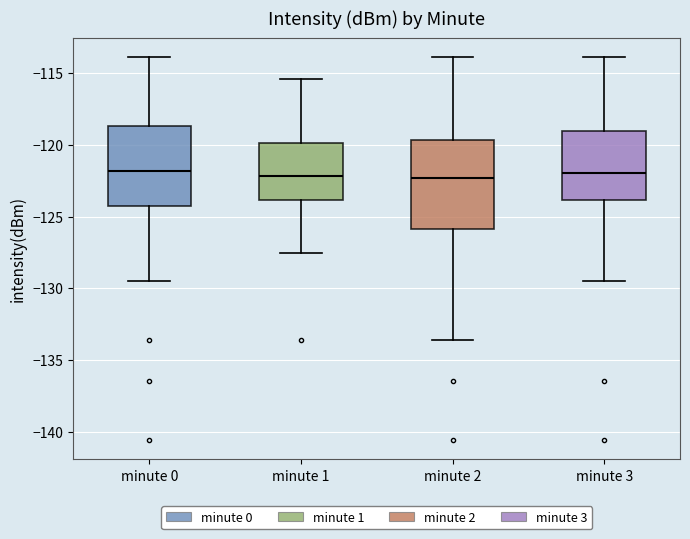

Reading left to right, transcribe this box plot: for each box, give where its median line is, the range the box spans, and where its two whiskers end, as read against the y-axis. The values are not printed on the chart, so give them approximately, as read against the axis.

minute 0: median -122.0, box -124.0 to -118.5, whiskers -129.5 to -114.0
minute 1: median -122.0, box -124.0 to -120.0, whiskers -127.5 to -115.5
minute 2: median -122.5, box -126.0 to -119.5, whiskers -133.5 to -114.0
minute 3: median -122.0, box -124.0 to -119.0, whiskers -129.5 to -114.0